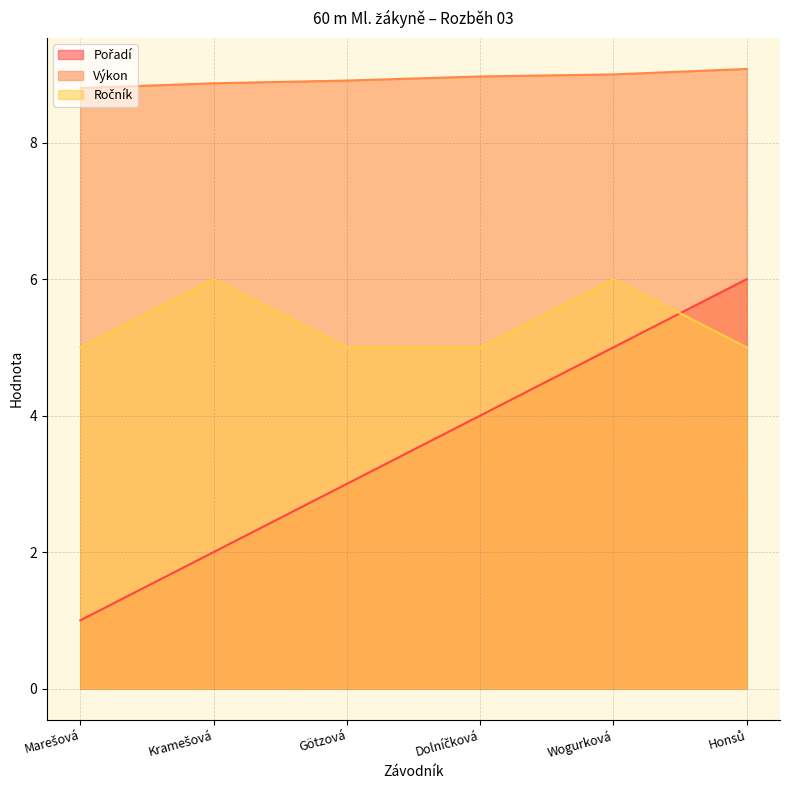

Is it true that Pořadí equals 2.0 at Kramešová?

True